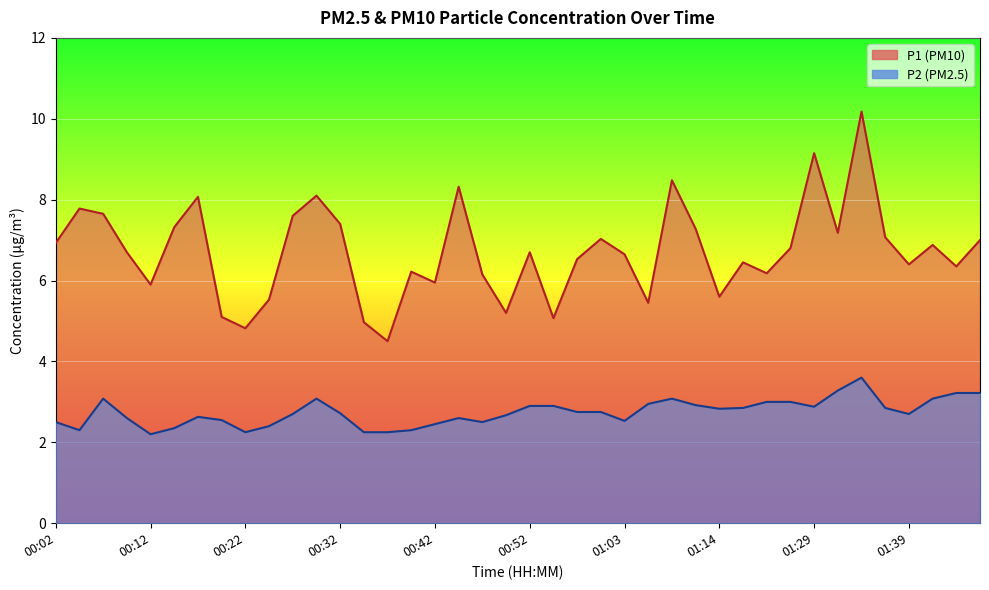

How many lines are shown in the chart?

2